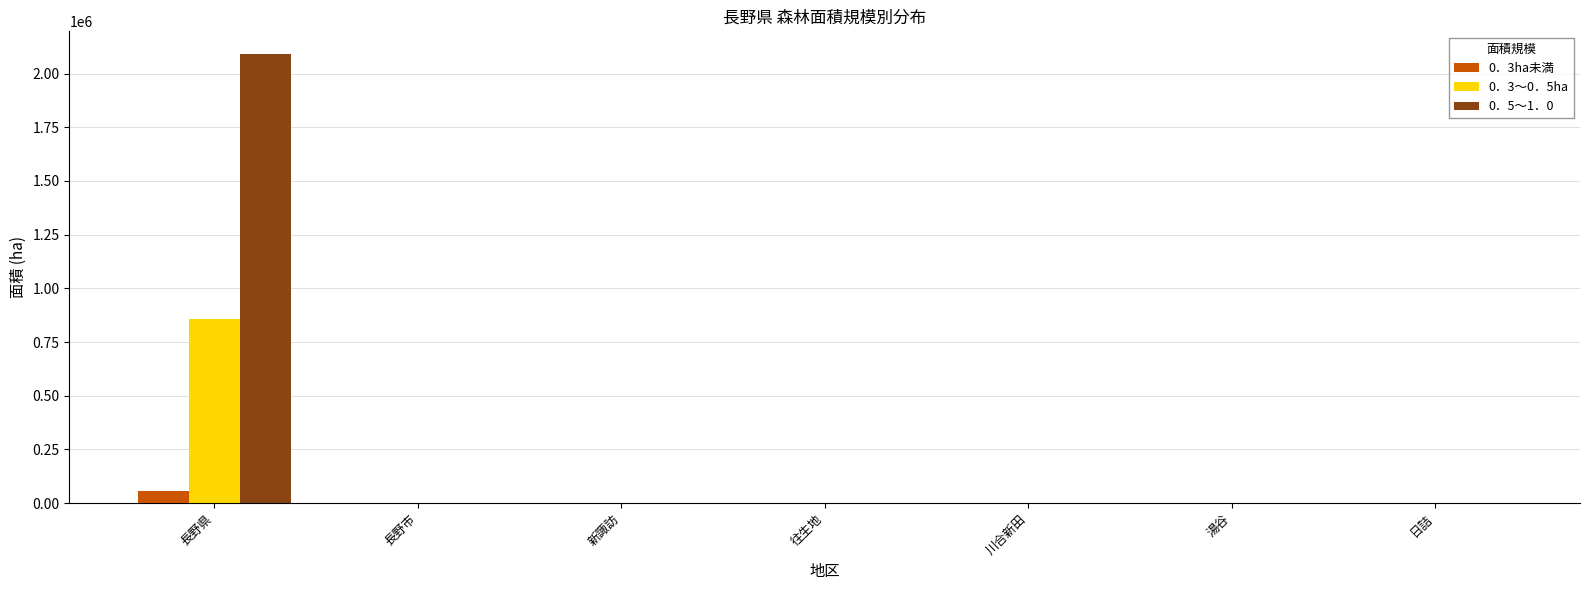

Which series has the largest total across all categories?

0．5～1．0